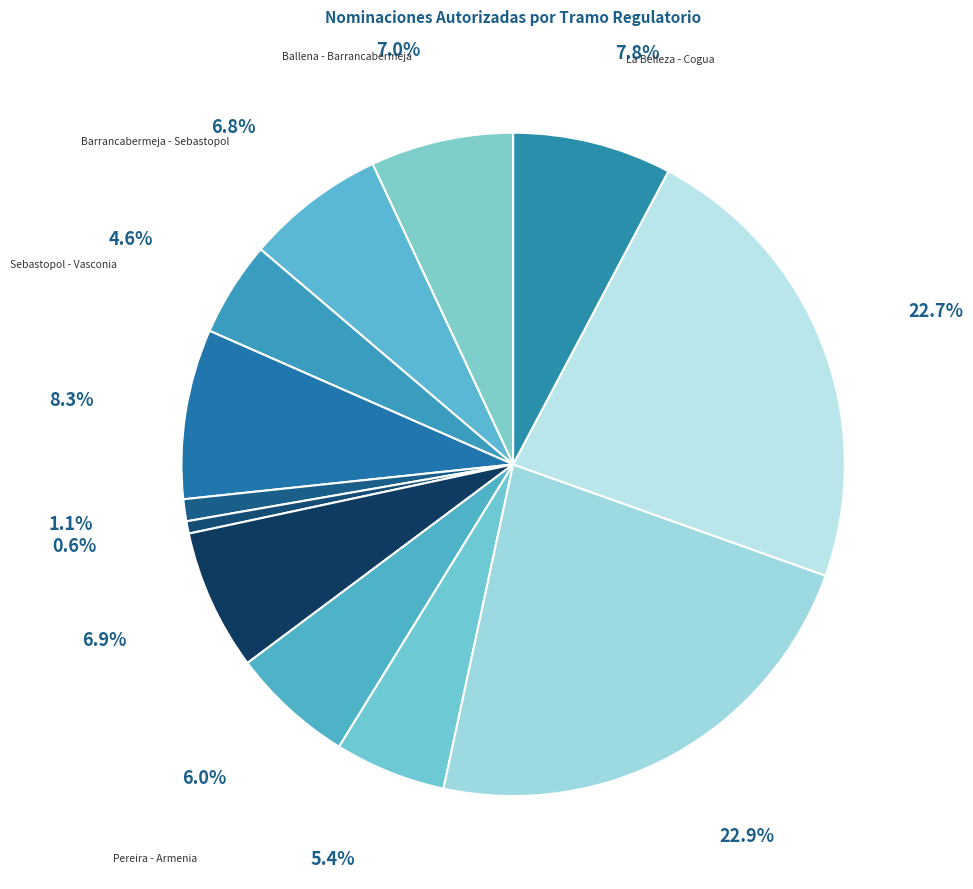

Does Sebastopol - Vasconia account for over 50% of the chart?

No